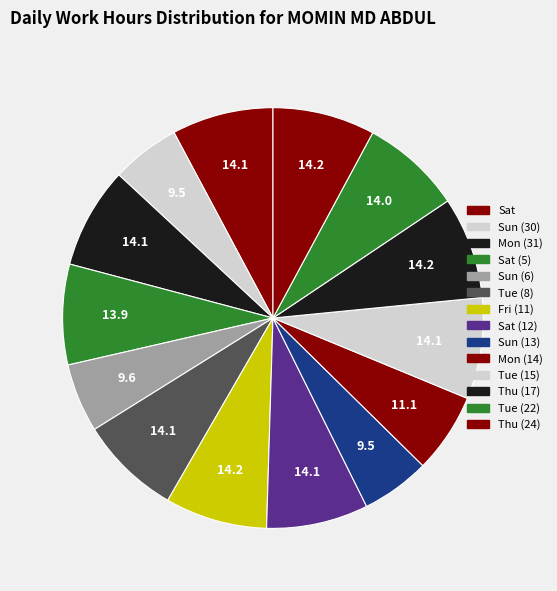

Count the number of slices in the pie.

14